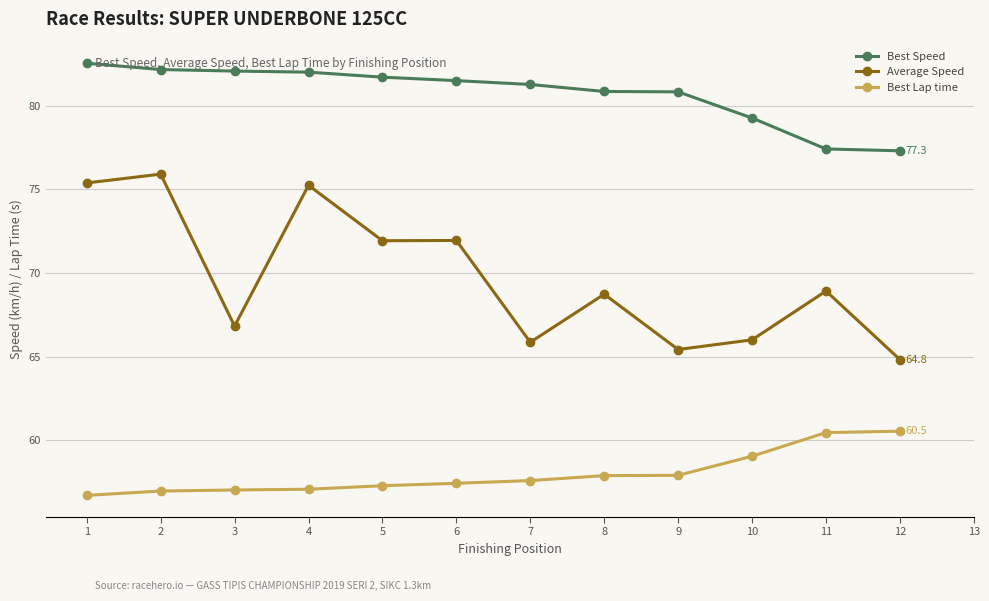

Does the chart have visible grid lines?

Yes